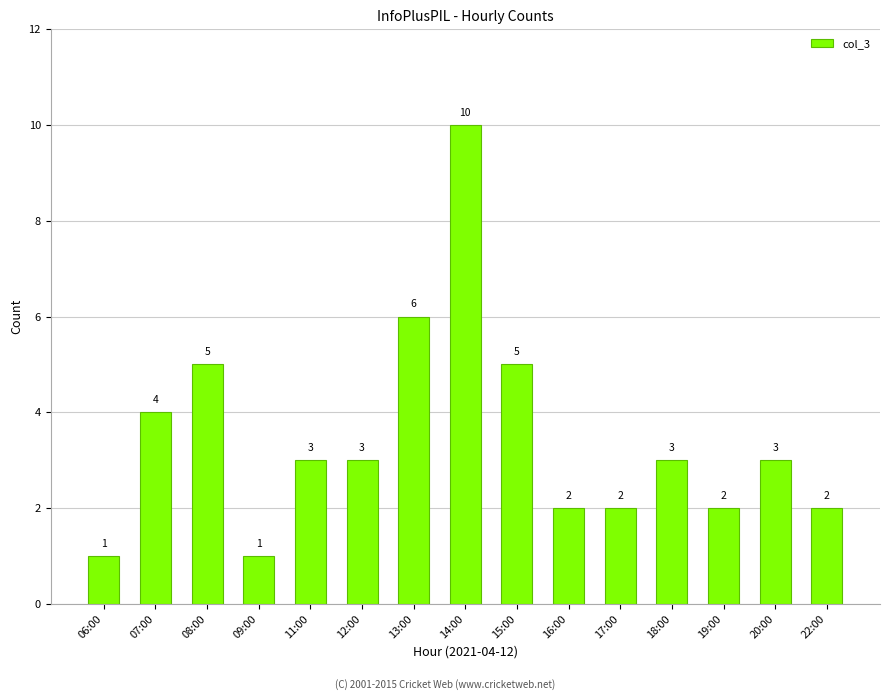

True or false: the data shows 3 at 20:00.

True